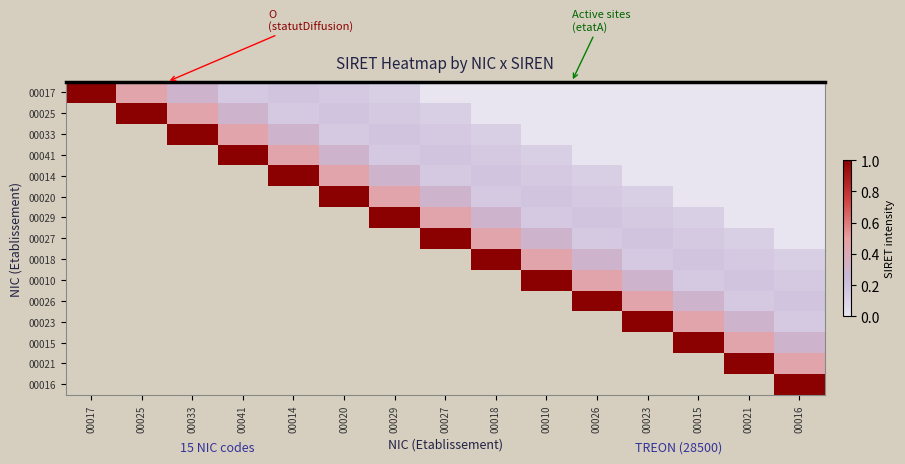

Count the number of data series in this chart.

15